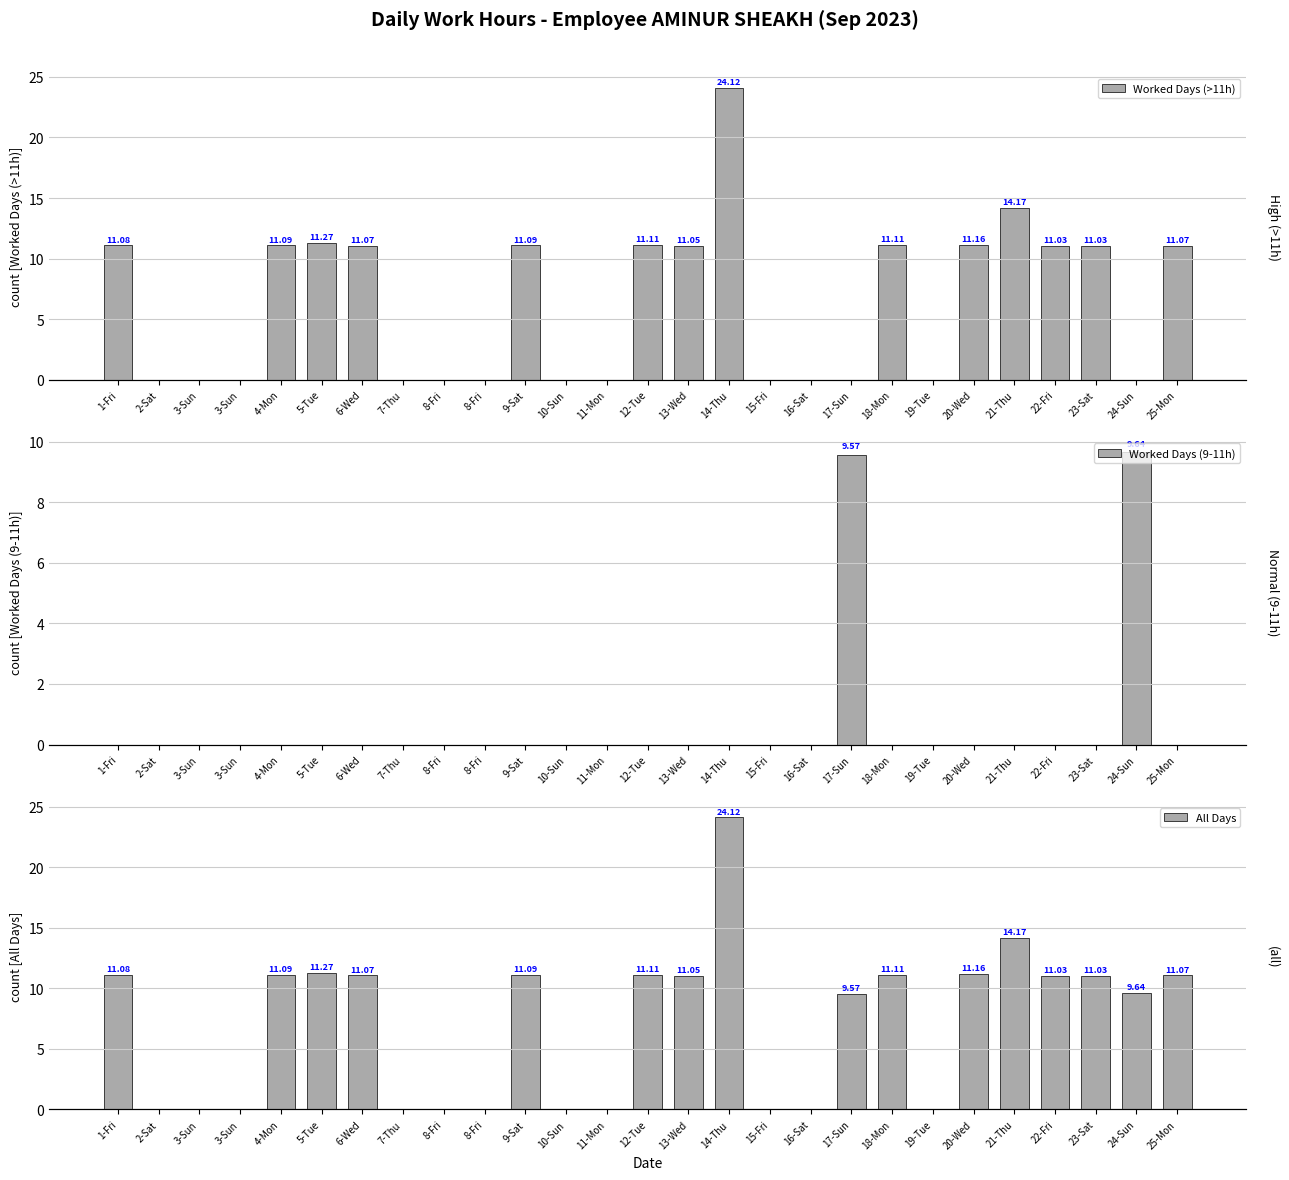

The value of Worked Days (>11h) at 2-Sat is 0.0. True or false?

True